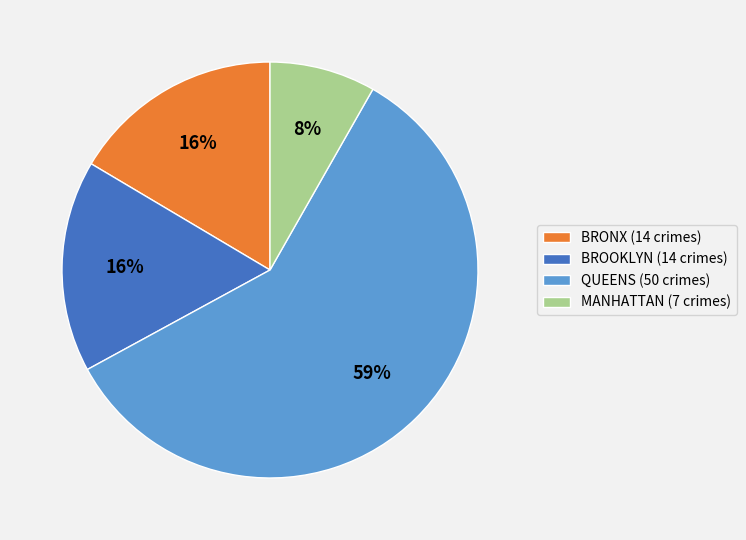

Combined, do QUEENS (50 crimes) and MANHATTAN (7 crimes) account for over 50%?

Yes